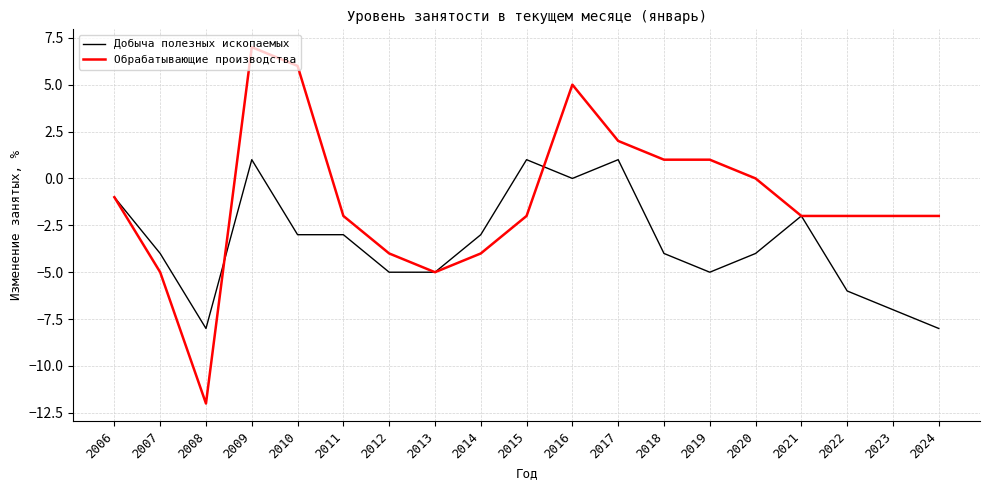

After their last crossing, which series has the higher values: Обрабатывающие производства or Добыча полезных ископаемых?

Обрабатывающие производства